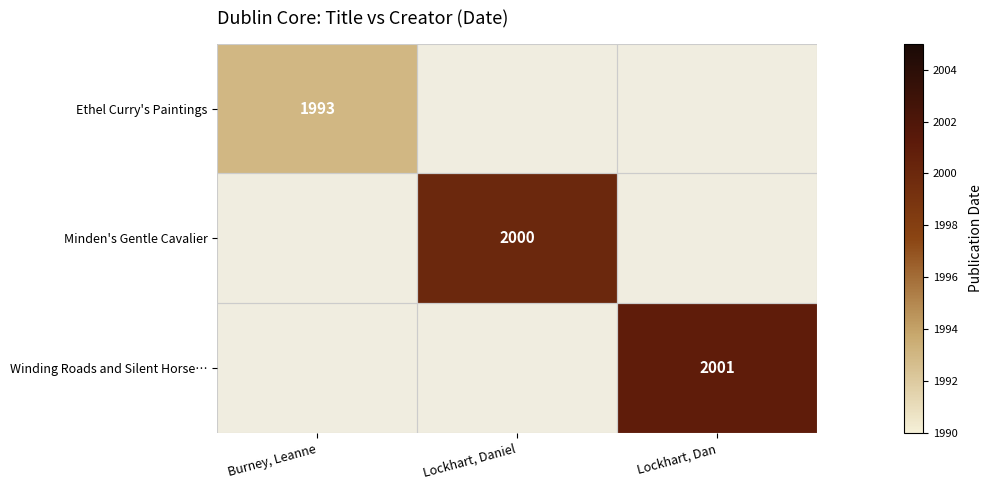

The value of Winding Roads and Silent Horse… at Lockhart, Dan is 2732. True or false?

False